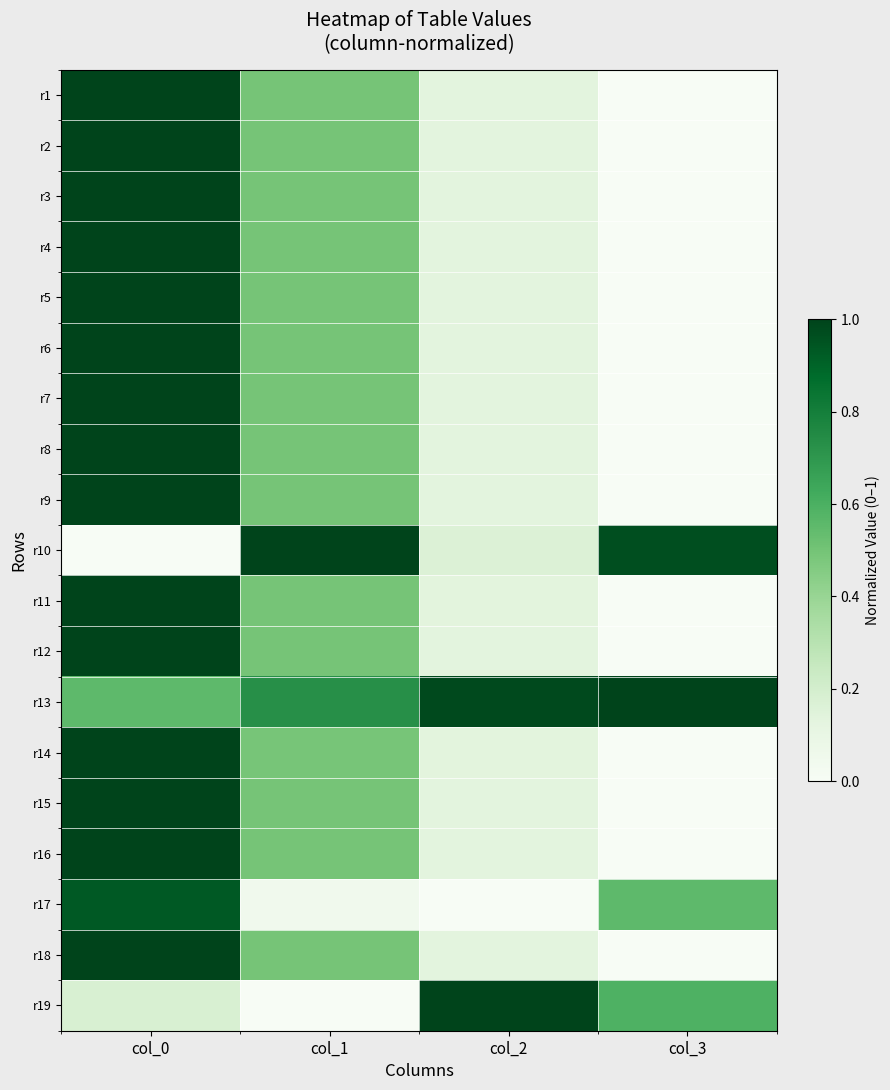

Which has a higher value, col_2 or col_0?

col_0